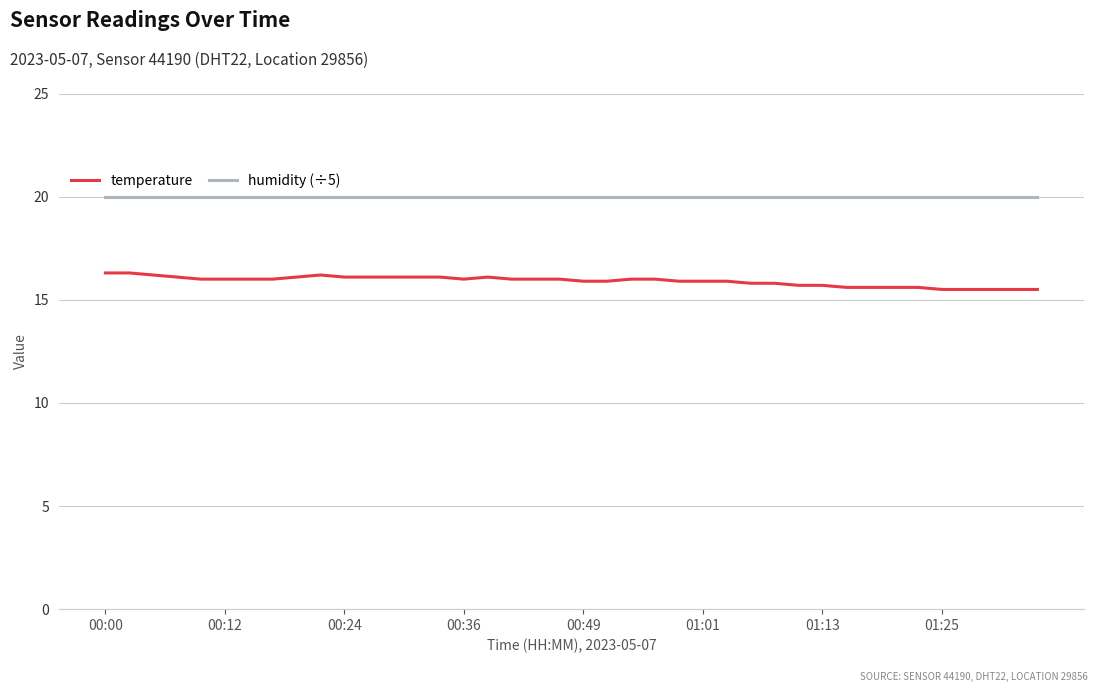

How many lines are shown in the chart?

2